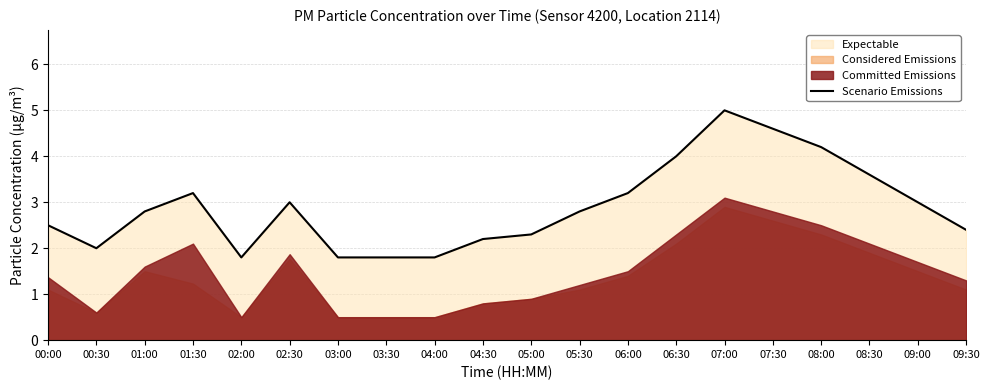

Between 07:30 and 03:30, which is larger?

07:30